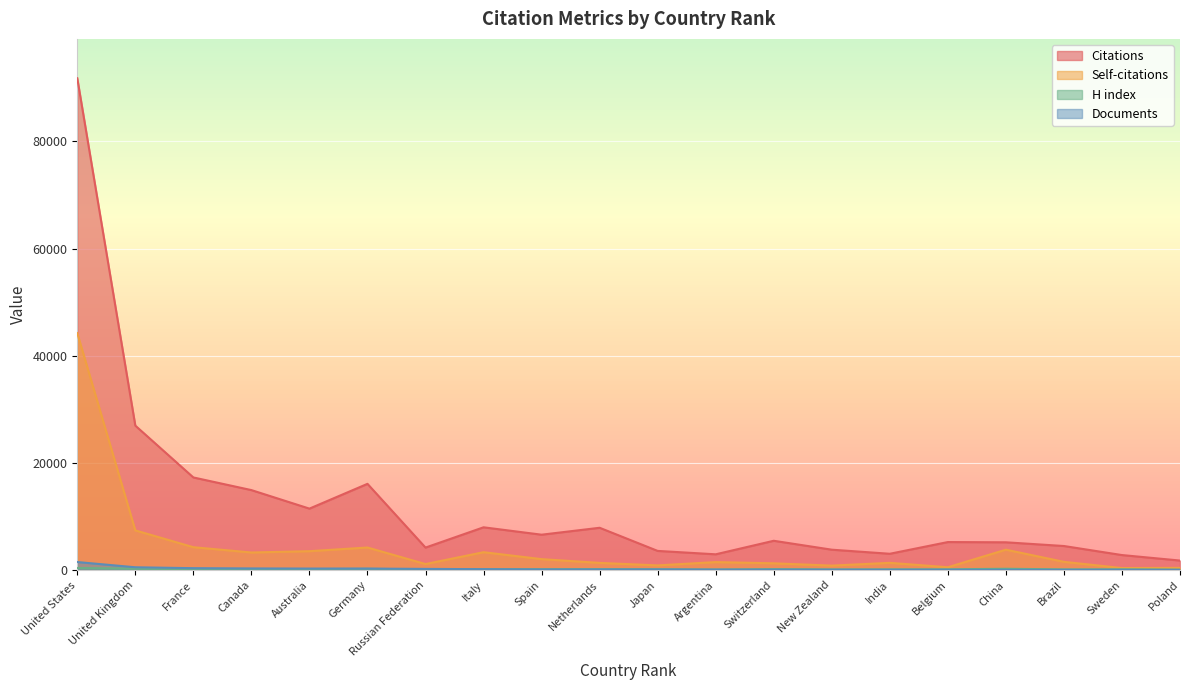

What is the spread (max minus min) of values at United States?

91403